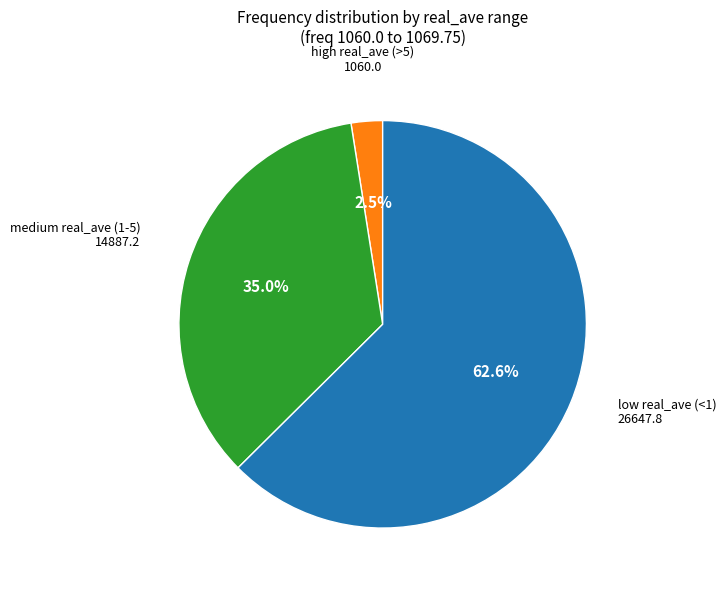

Count the number of slices in the pie.

3